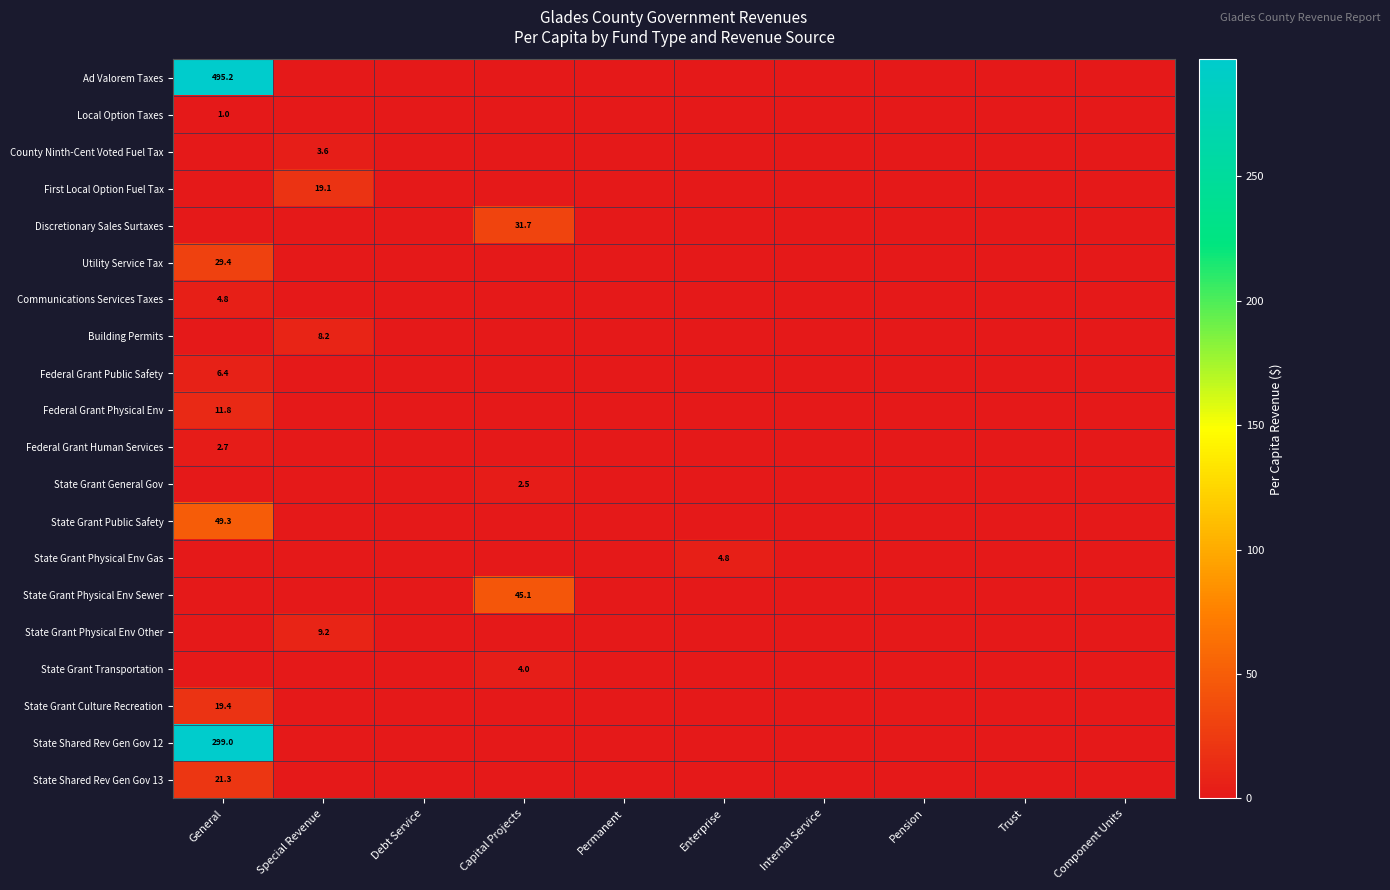

Is it true that Communications Services Taxes equals 4.8 at General?

True